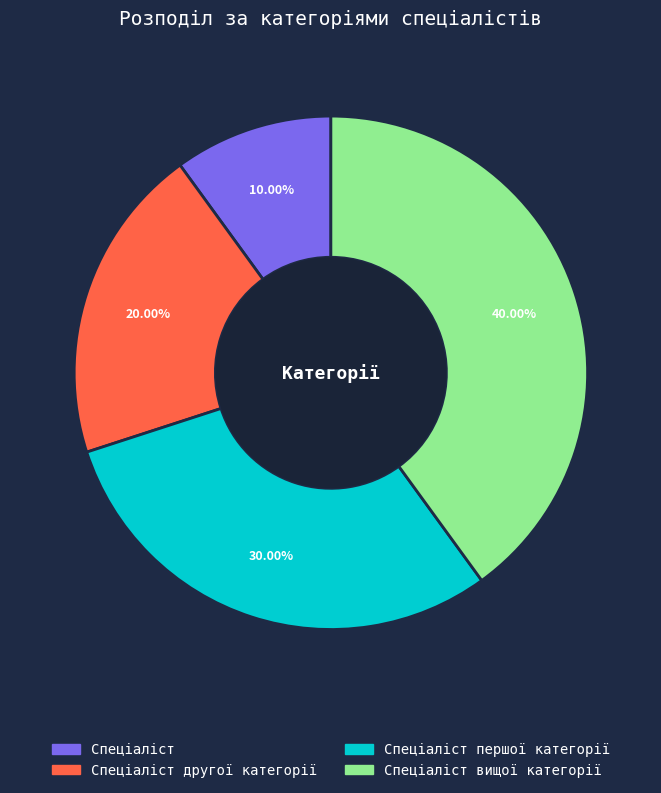

How many slices are in this pie chart?

4